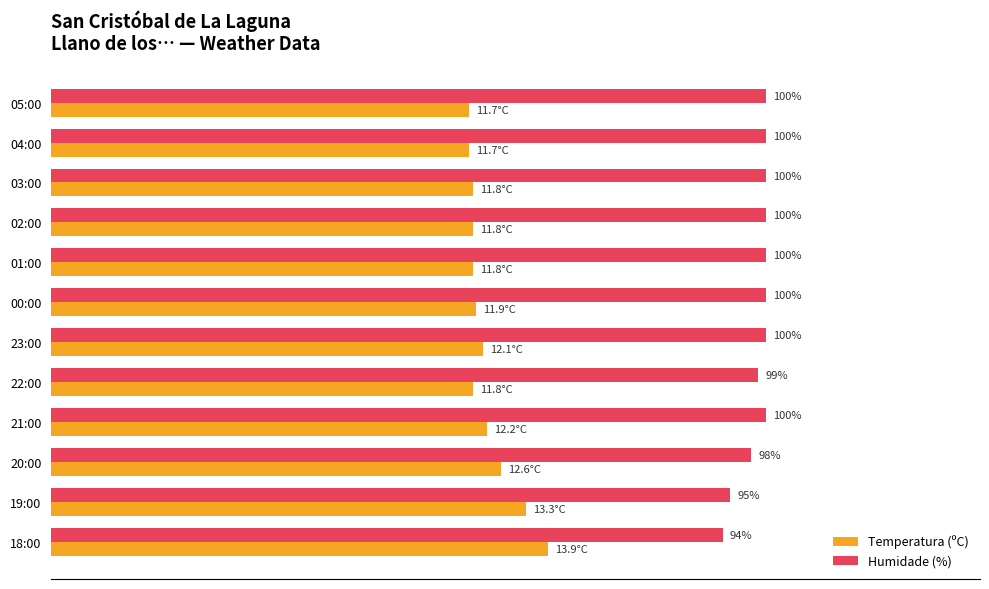

At which category is the sum across all series the highest?

18:00